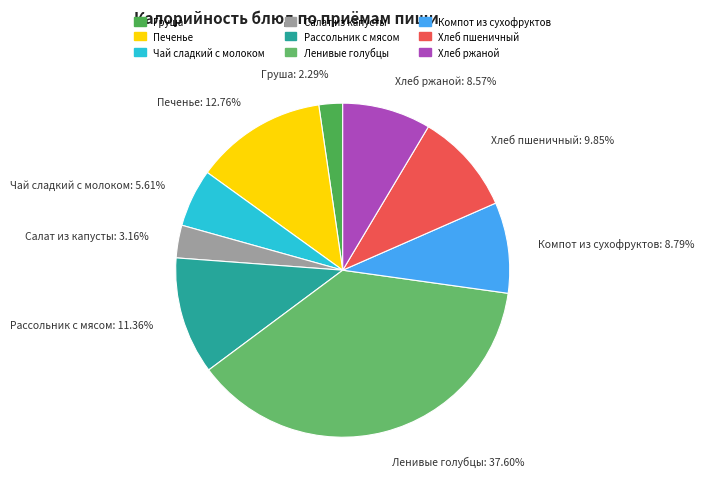

To the nearest percent, what is the difference between the Хлеб ржаной and Печенье slice percentages?

4%